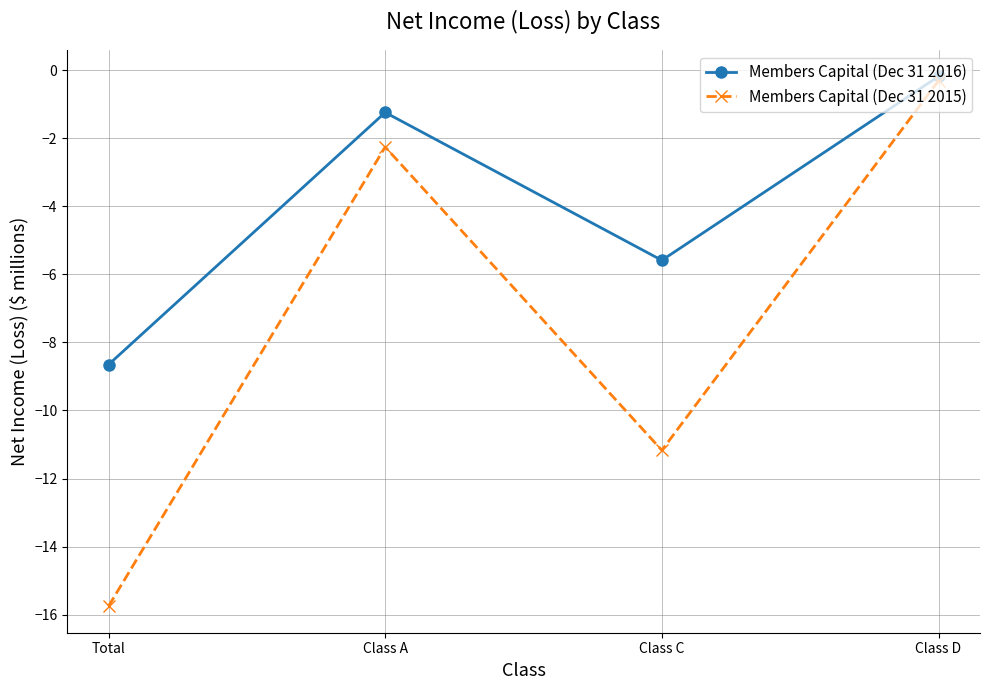

What is the smallest value displayed?

-15.8